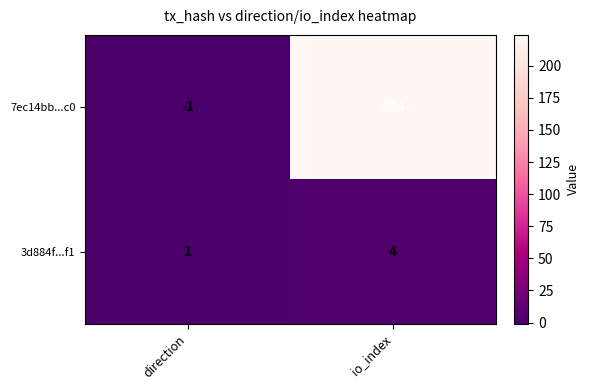

Which category has the lowest value in the 3d884f...f1 series?

direction